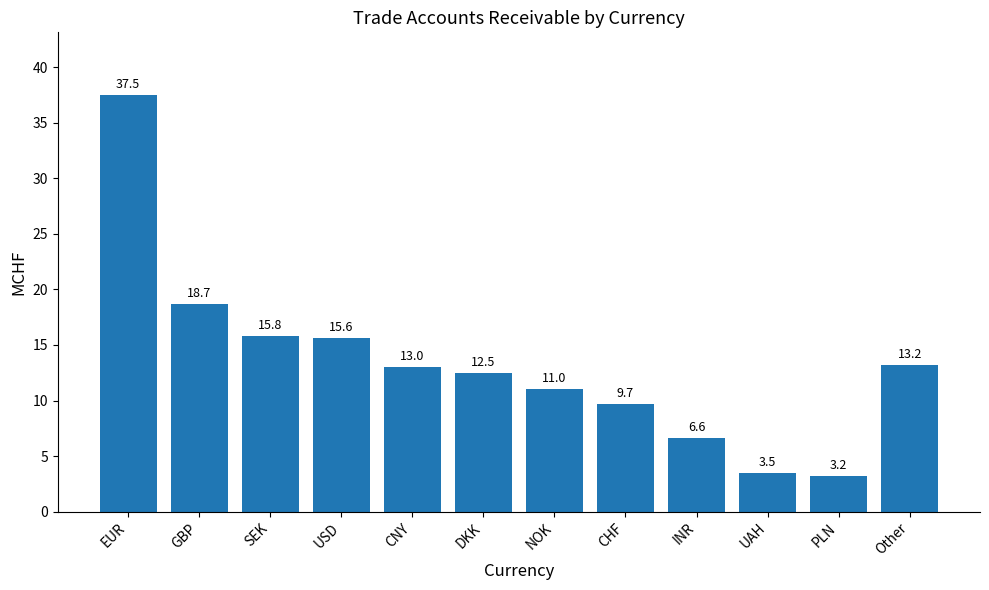

How many series are shown in this chart?

1